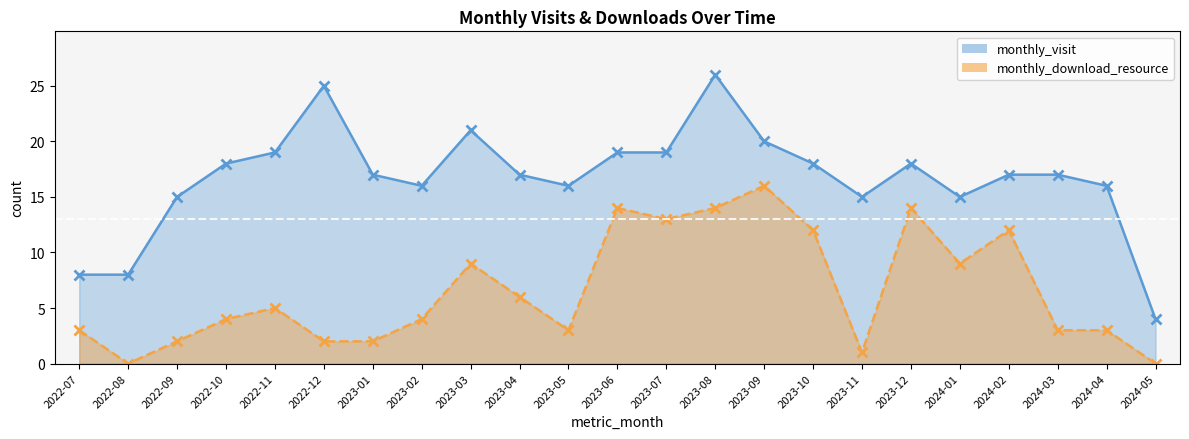

True or false: monthly_visit and monthly_download_resource intersect in this chart.

False